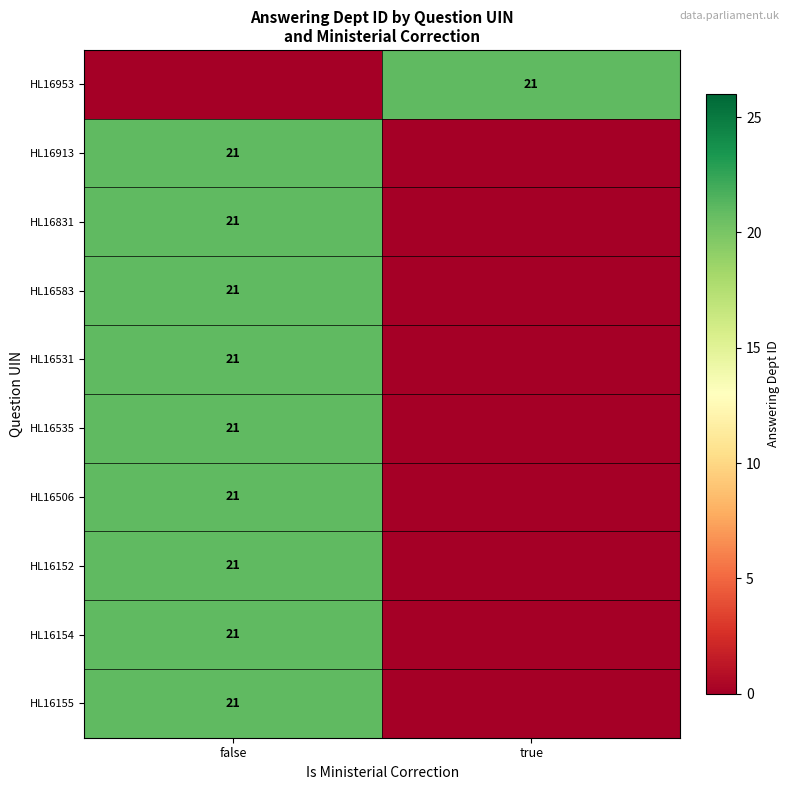

What is the difference between the highest and lowest values at false?

21